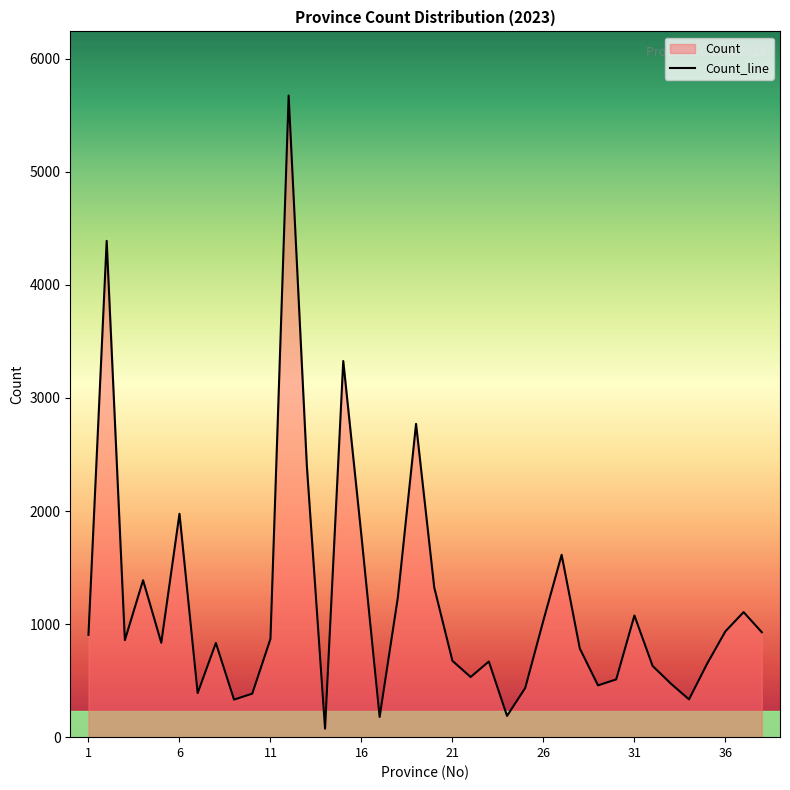

How many points are lower than both their immediate neighbors (excluding endpoints)?

10